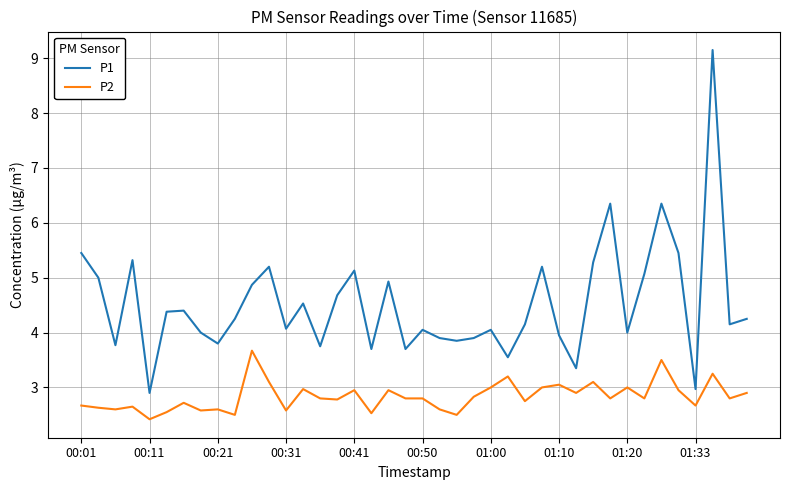

What is the sum of all P2 values?

113.5